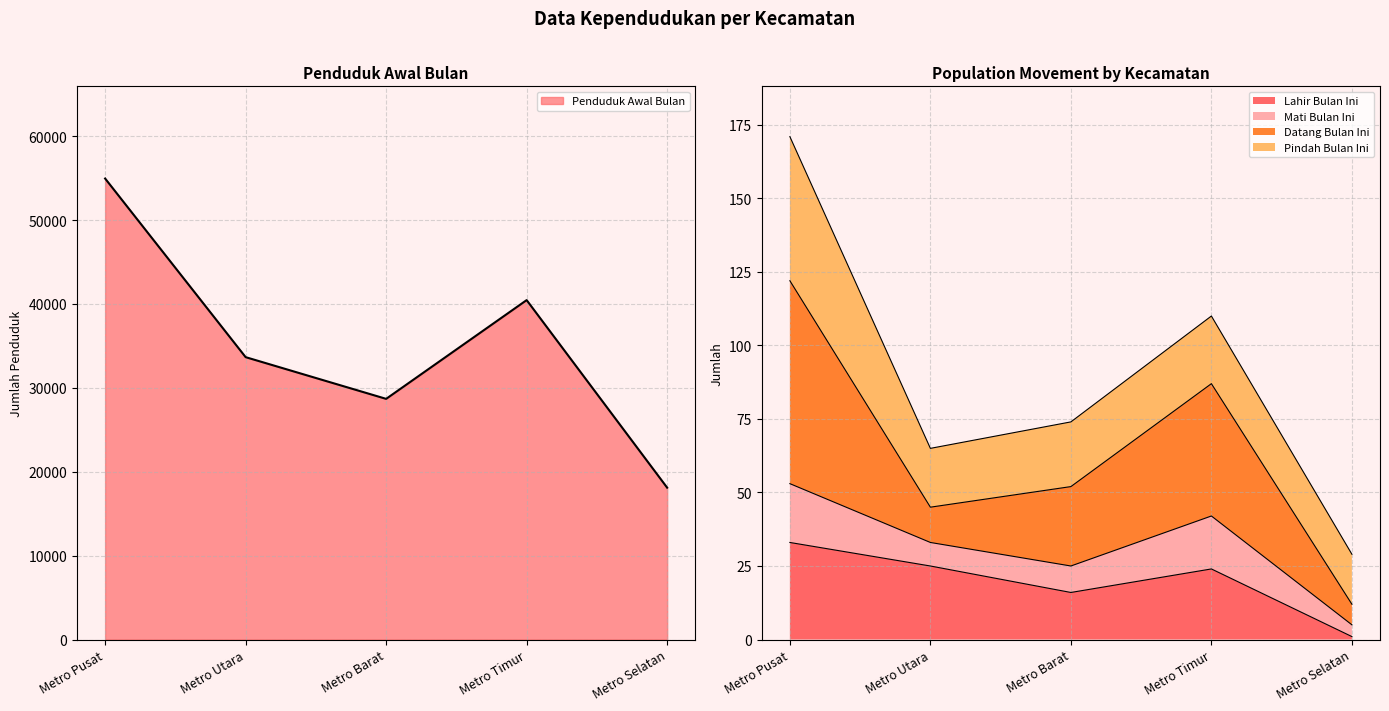

What is the approximate value of Lahir Bulan Ini at Metro Pusat, to the nearest 10?

30